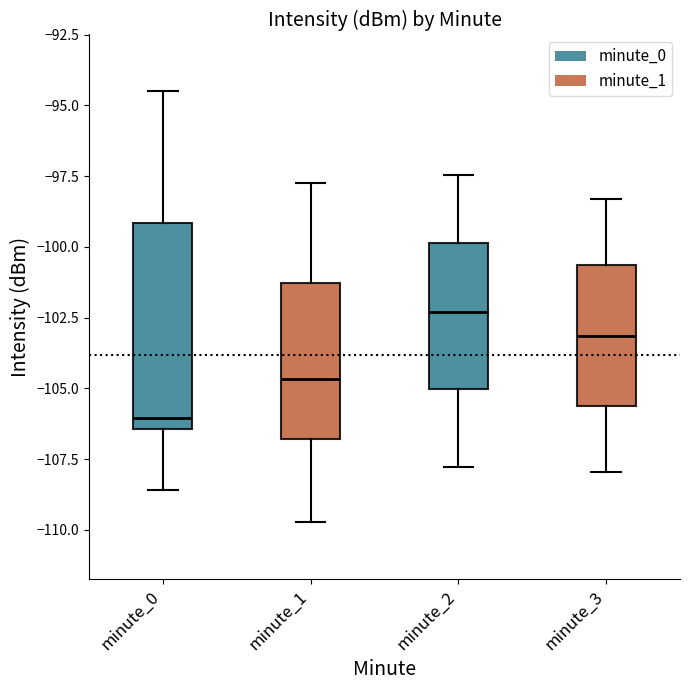

Comparing the boxes themselves (not the whiskers), which one is the tallest?

minute_0